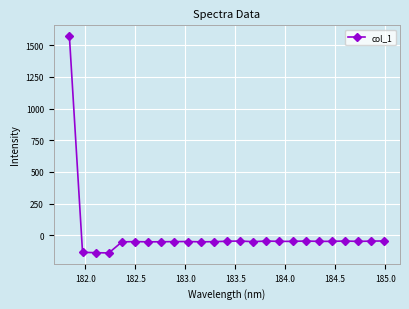

What is the value of the 10th point from the left?

-49.6